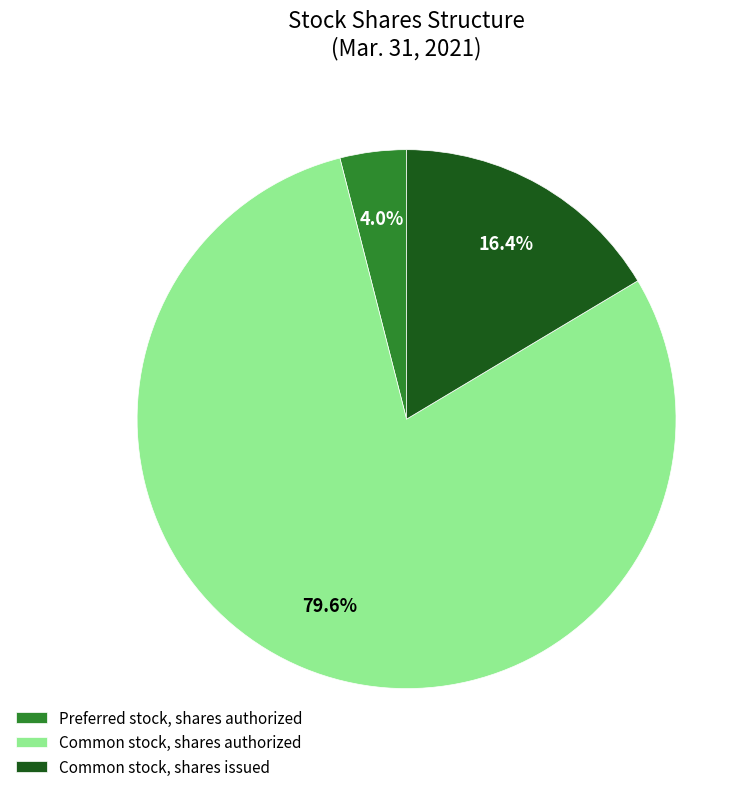

To the nearest percent, what is the combined percentage of Common stock, shares issued and Preferred stock, shares authorized?

20%